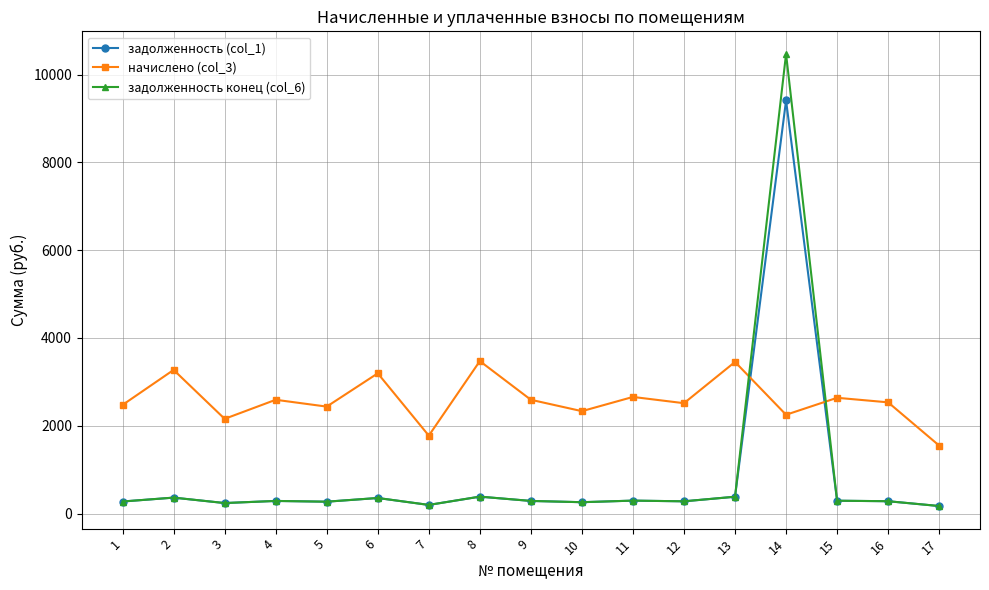

What is the spread (max minus min) of values at 15?

2344.3